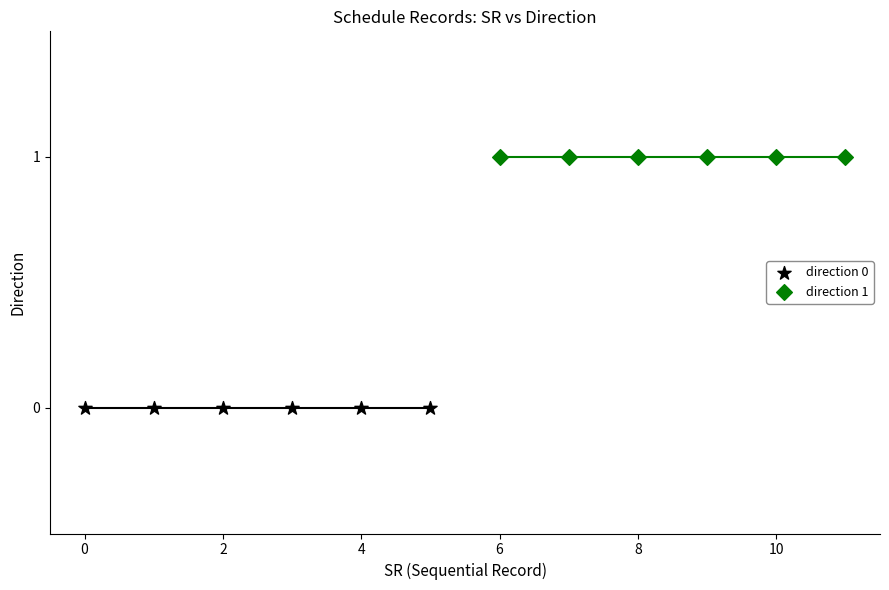

Which series reaches the minimum Y coordinate?

direction 0